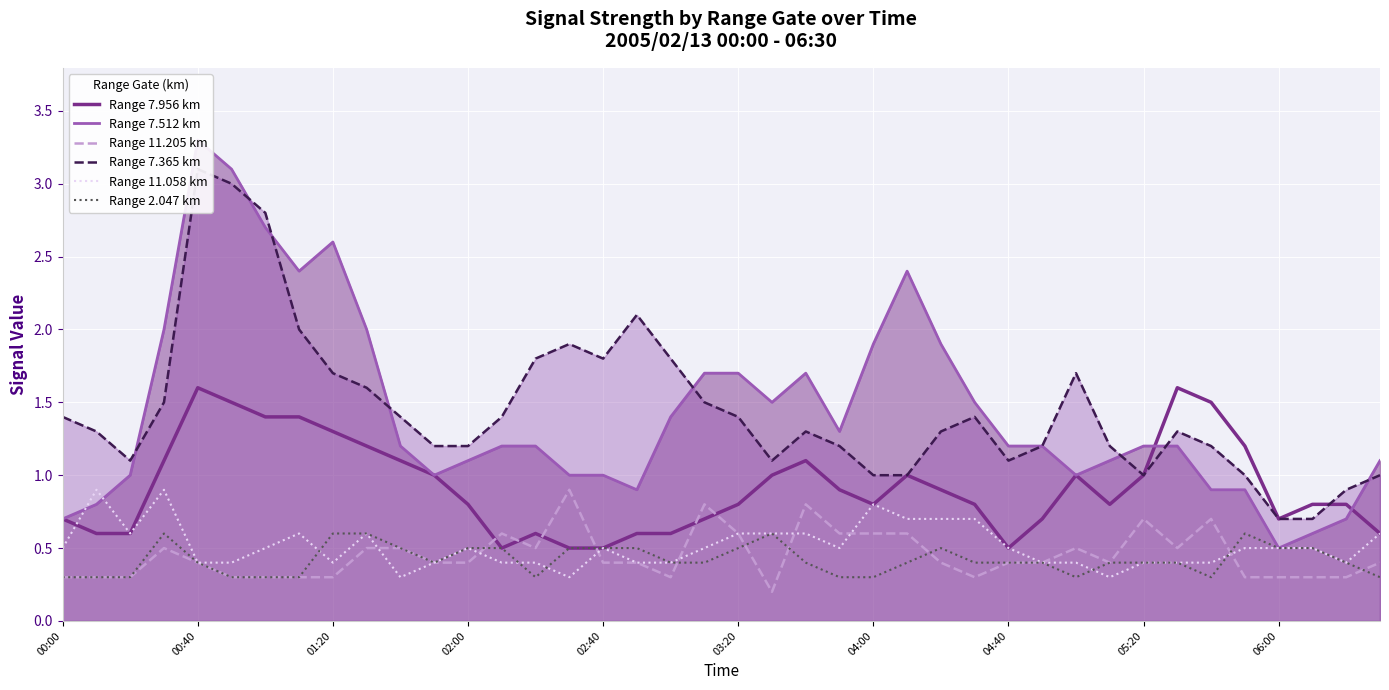

True or false: Range 7.365 km and Range 2.047 km cross at least once.

False